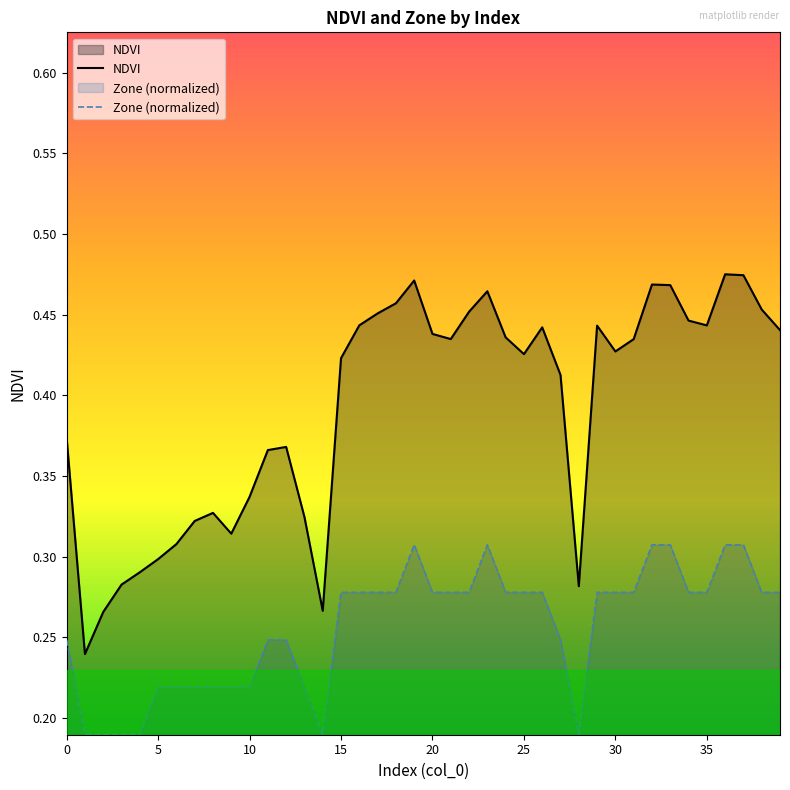

Which series has the largest range (max minus min)?

NDVI